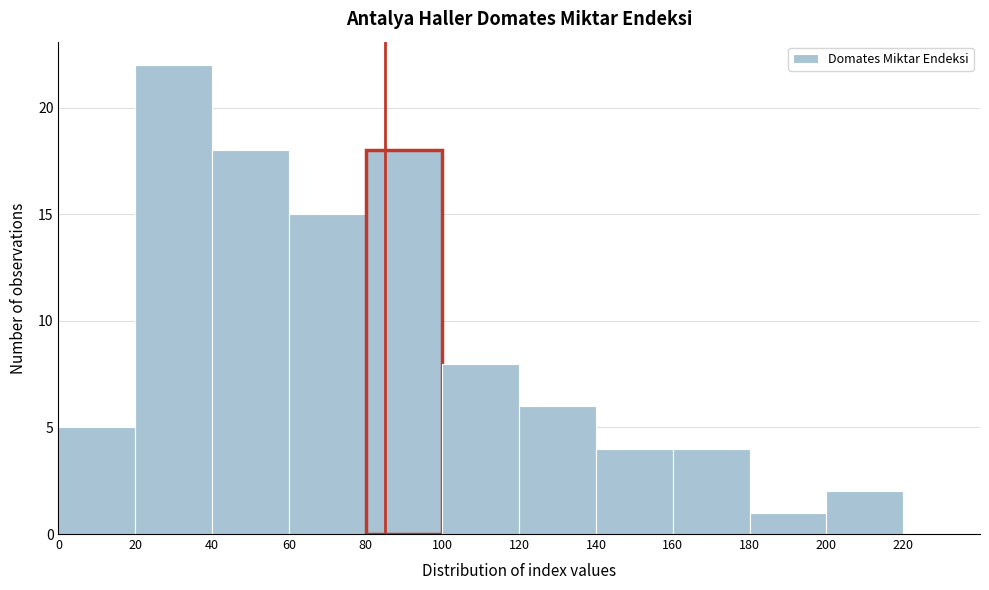

Reading left to right, list every bar in this chart as the range it spans on the x-axis followed by its height. The values are not printed on the chart, so give them approximately, as read against the axis.

0 to 20: 5
20 to 40: 22
40 to 60: 18
60 to 80: 15
80 to 100: 18
100 to 120: 8
120 to 140: 6
140 to 160: 4
160 to 180: 4
180 to 200: 1
200 to 220: 2